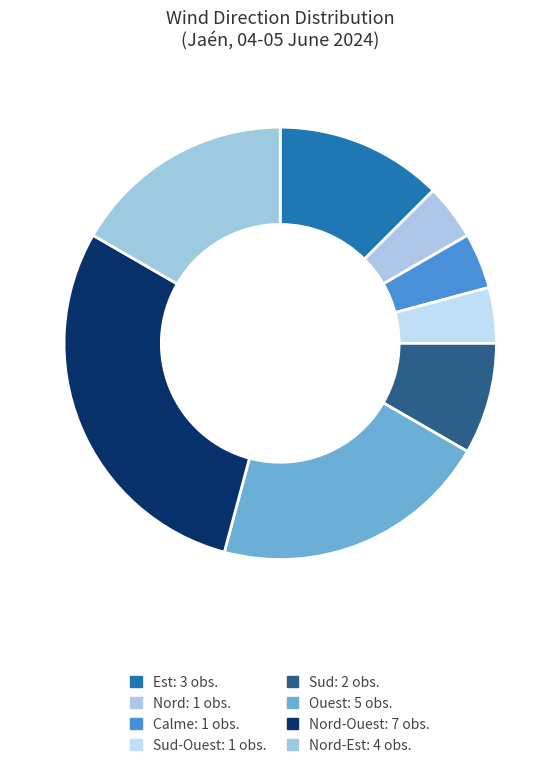

How many slices are in this pie chart?

8